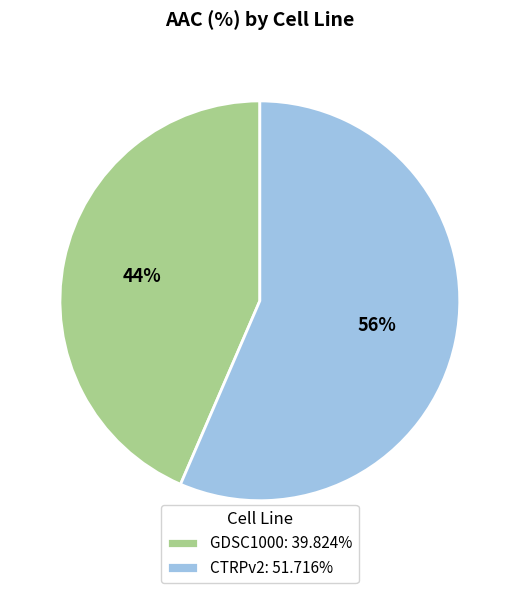

To the nearest percent, what is the combined percentage of CTRPv2: 51.716% and GDSC1000: 39.824%?

100%